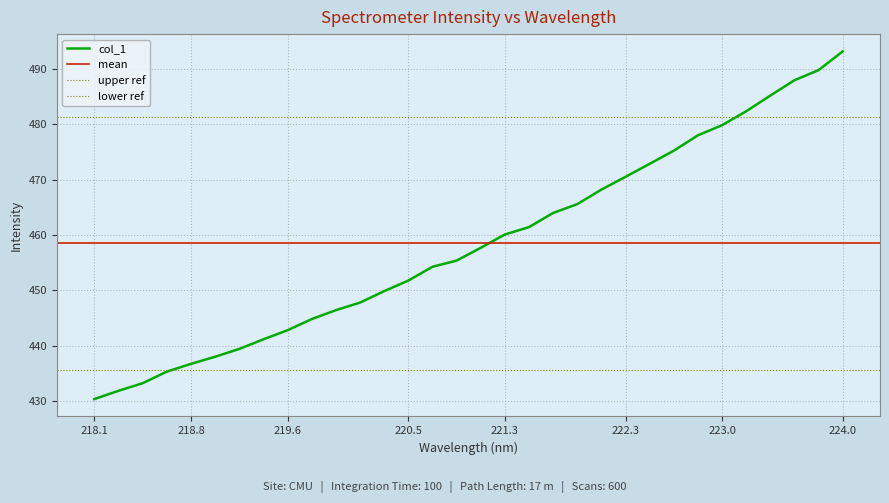

The value of col_1 at 222.3 is 470.5. True or false?

True